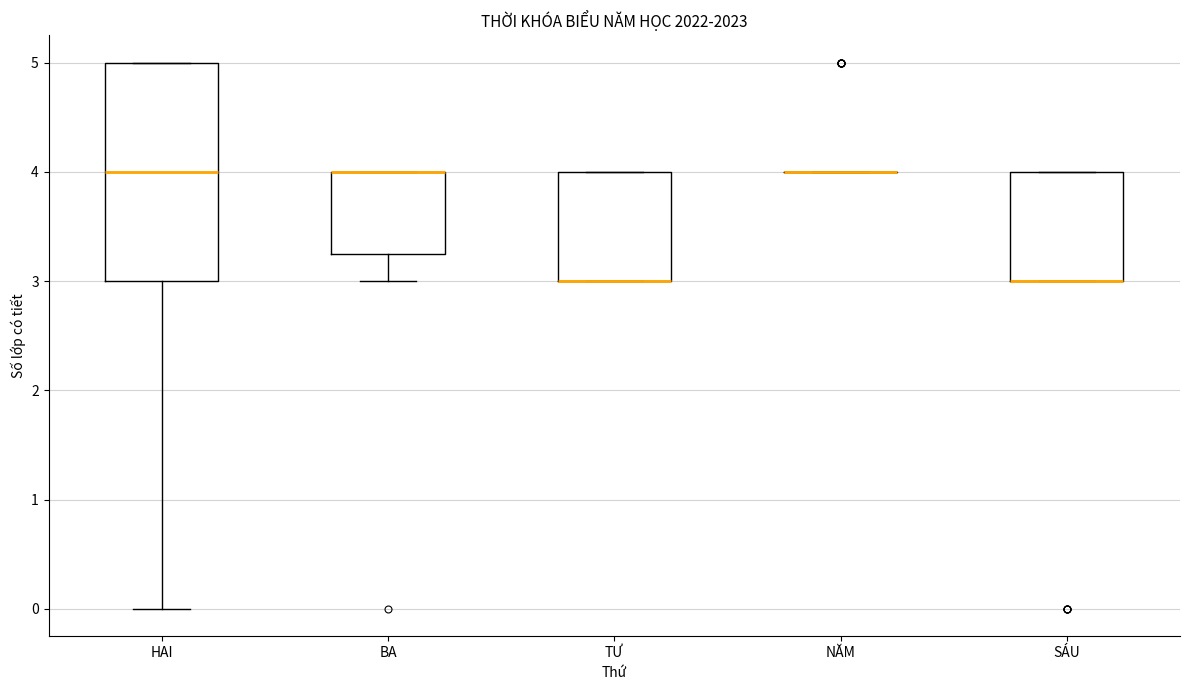

Where does the lower whisker of the box for BA end on the y-axis? The values are not printed on the chart, so give them approximately, as read against the axis.

3.0